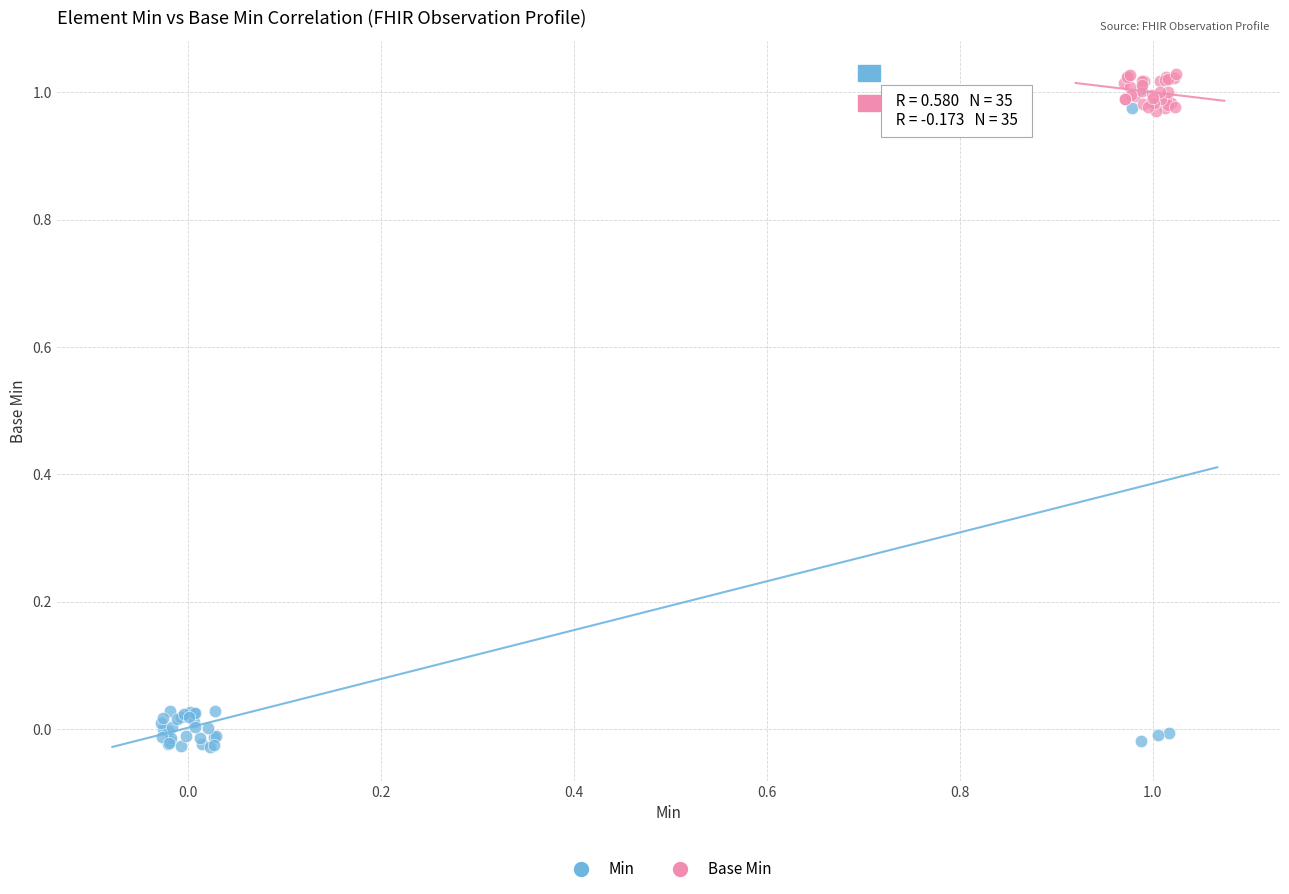

What are all the series names shown in the legend?

Min, Base Min